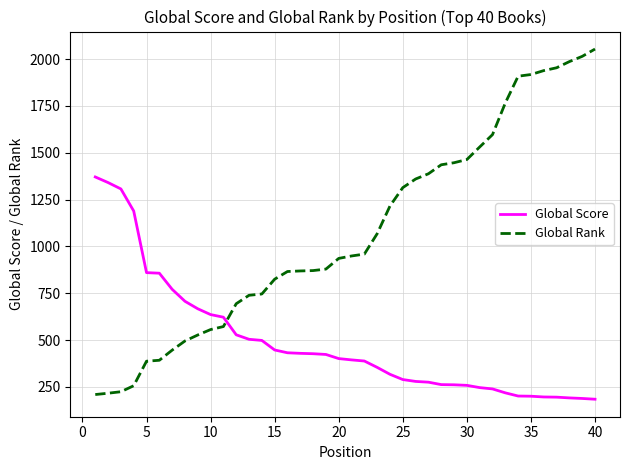

After their last crossing, which series has the higher values: Global Rank or Global Score?

Global Rank